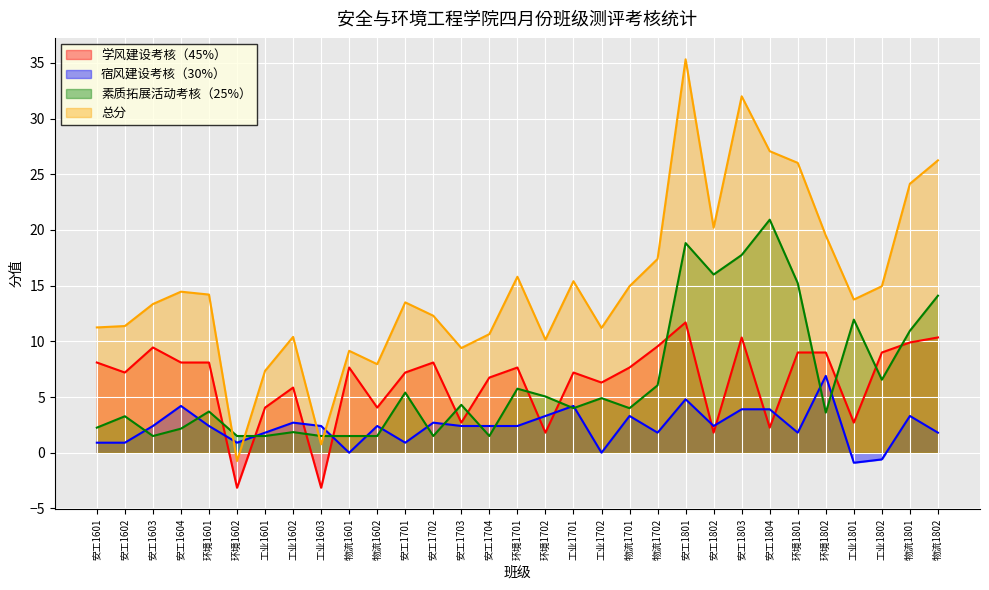

What position from the left is 物流1601?

10